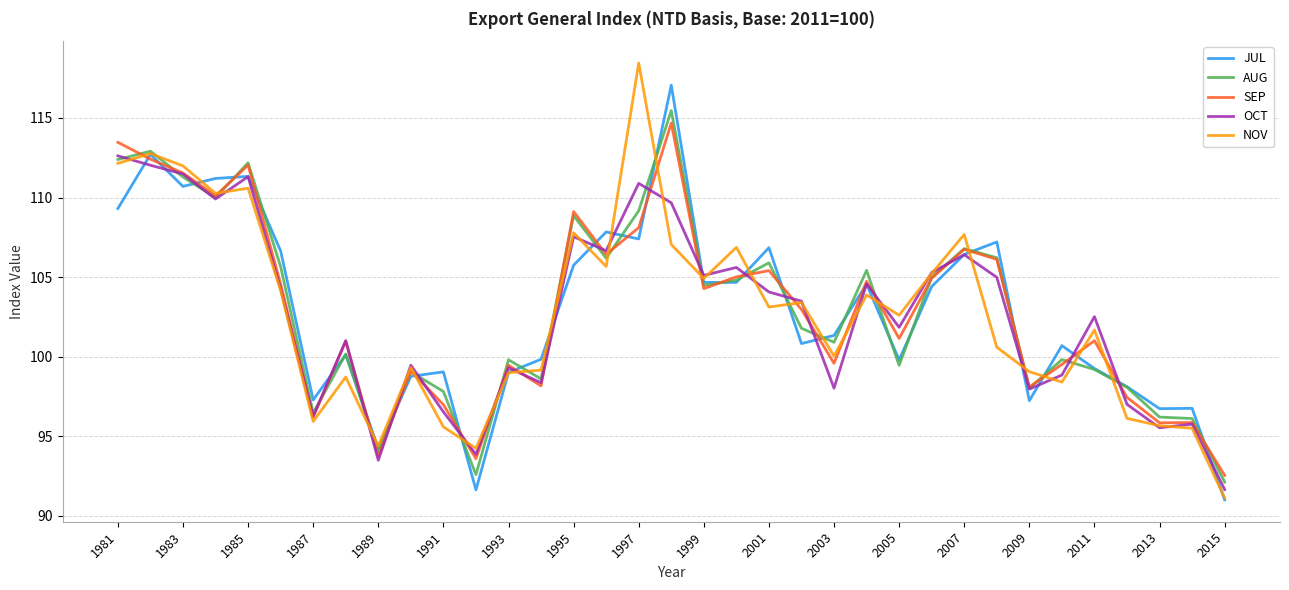

What is the maximum value shown in the chart?

118.5